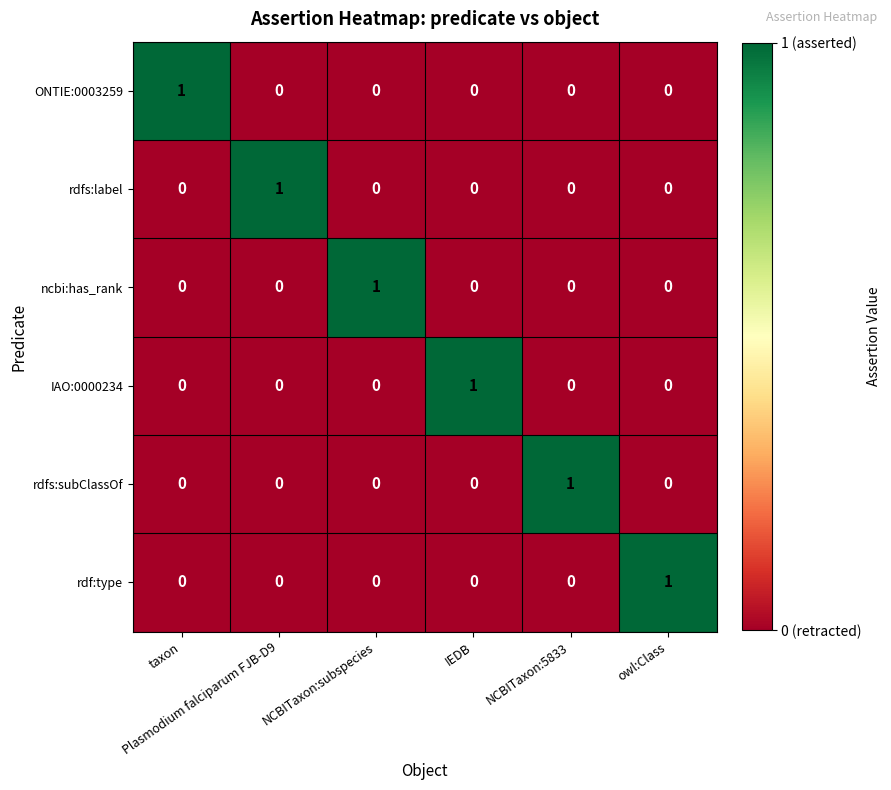

What is the total value across all series at Plasmodium falciparum FJB-D9?

1